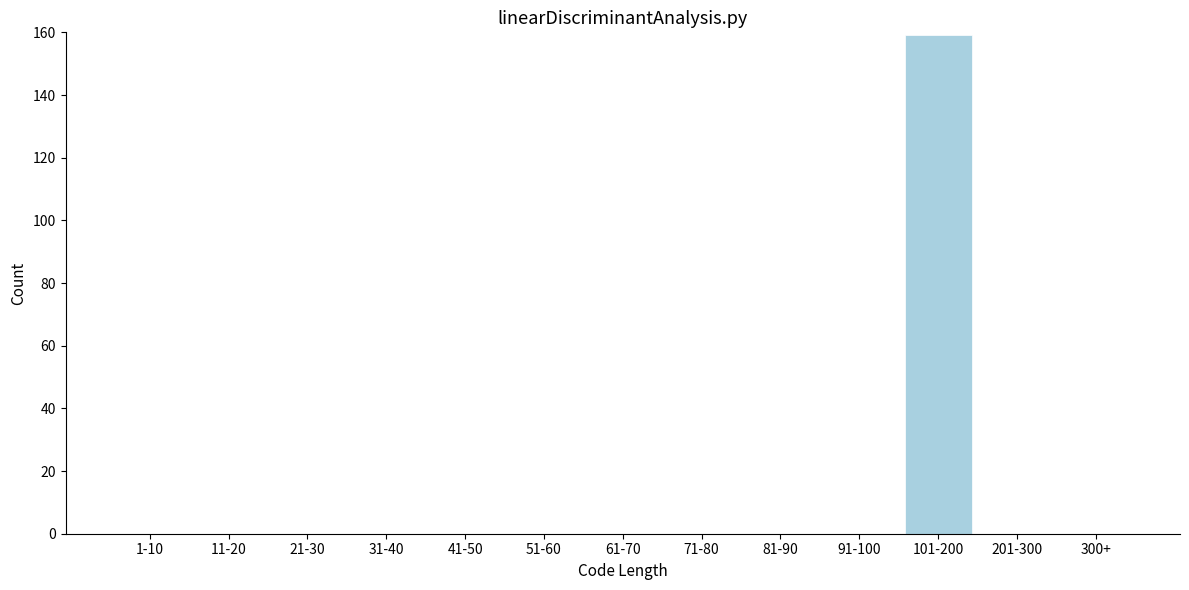

Reading left to right, transcribe all the data shown in this chart.

1-10=0	11-20=0	21-30=0	31-40=0	41-50=0	51-60=0	61-70=0	71-80=0	81-90=0	91-100=0	101-200=159	201-300=0	300+=0